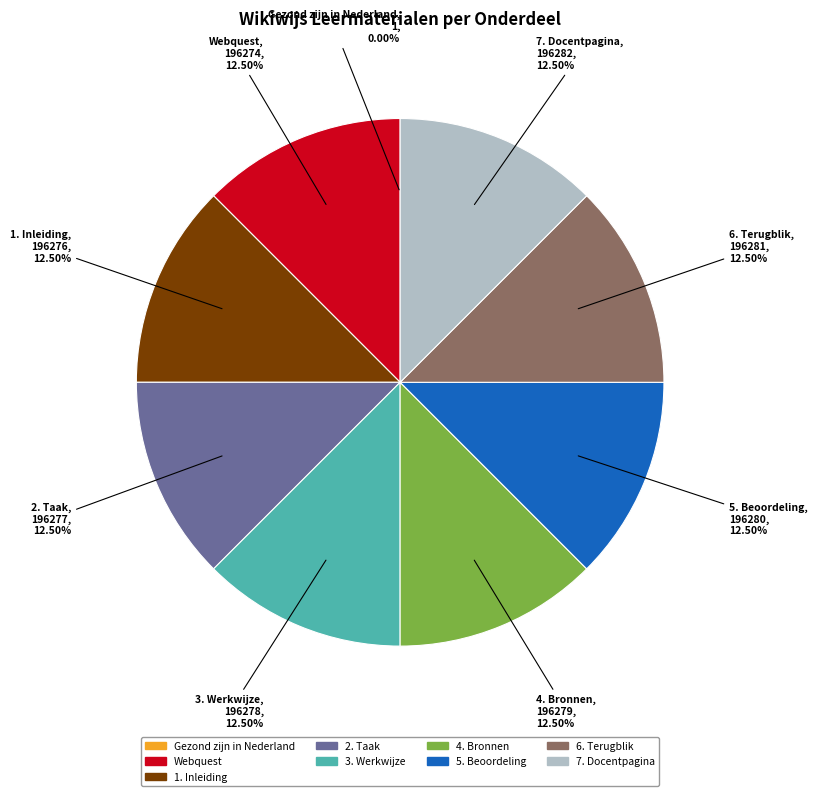

Is the sum of 4. Bronnen and 1. Inleiding greater than half?

No